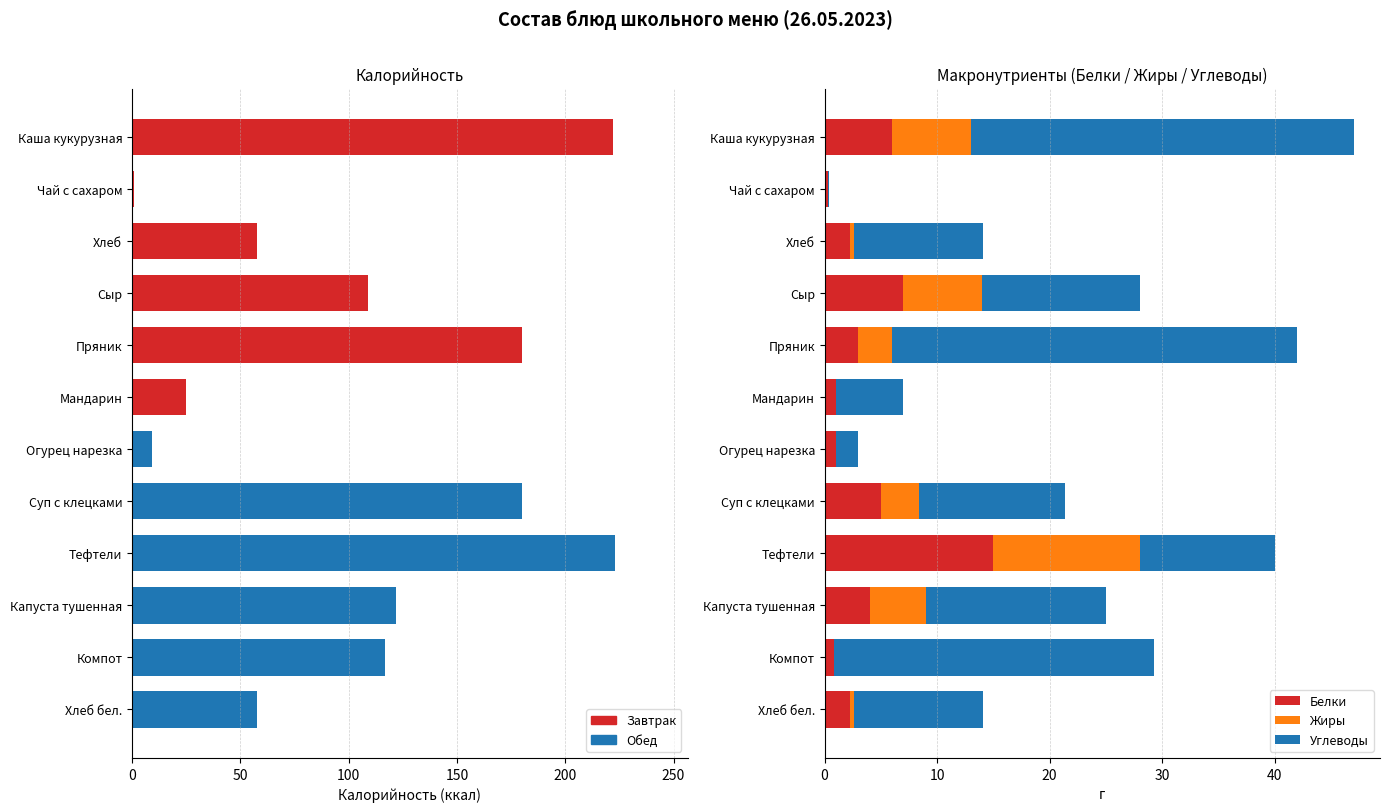

What is the difference between the highest and lowest values at Хлеб бел.?

57.6